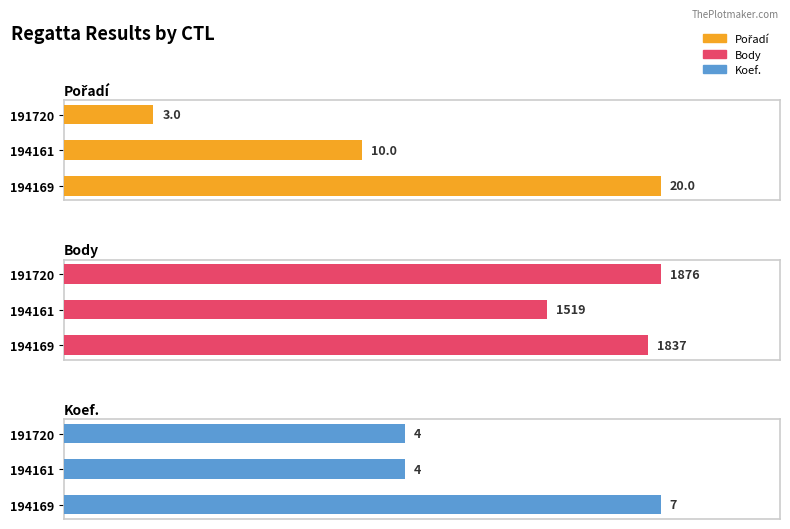

How many bars are there in each group?

3